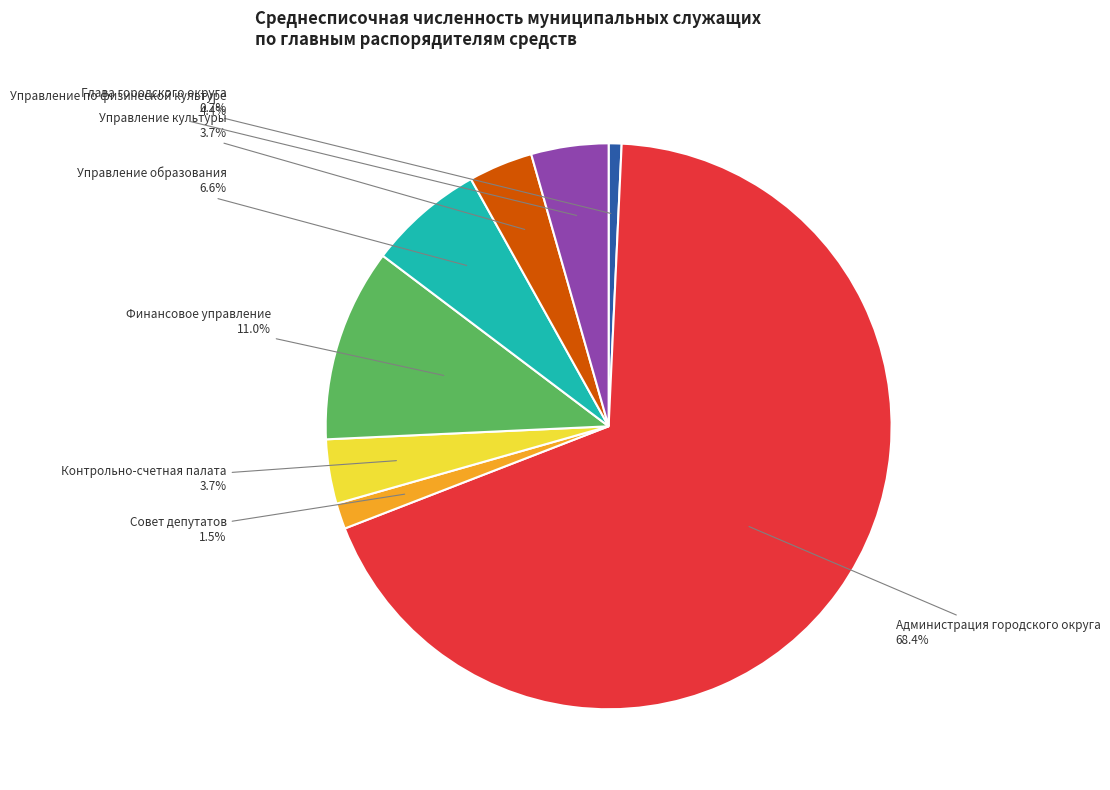

Is there any slice that represents more than half of the pie?

Yes